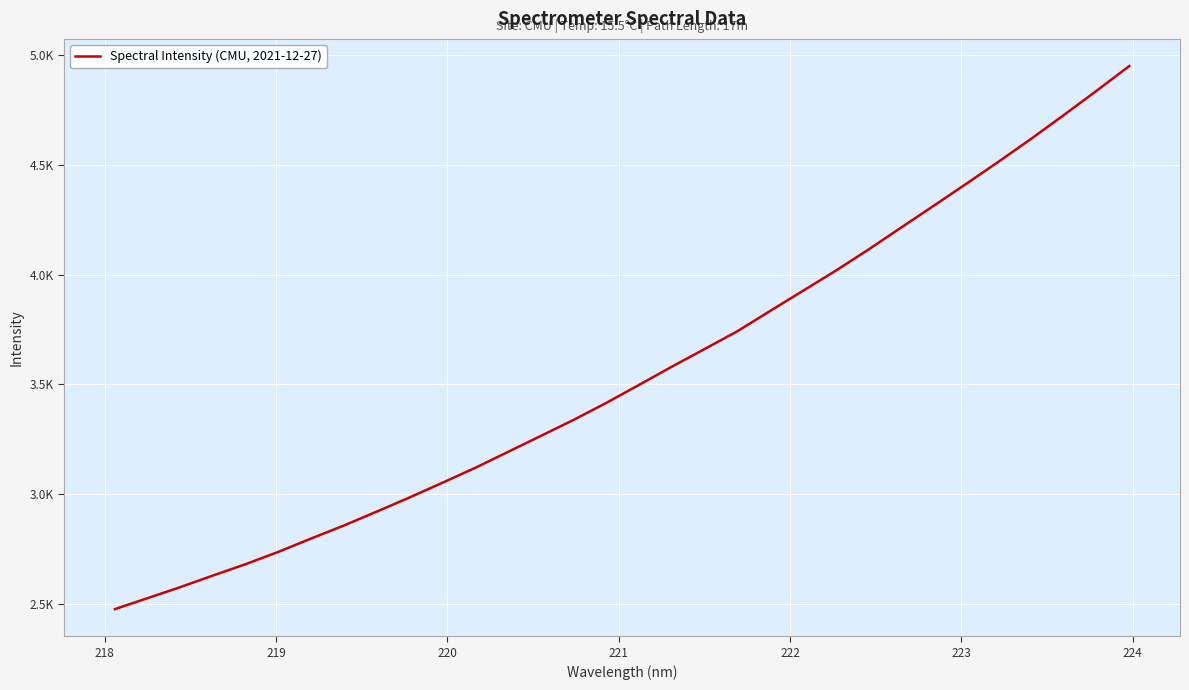

What is the average value?

3548.0